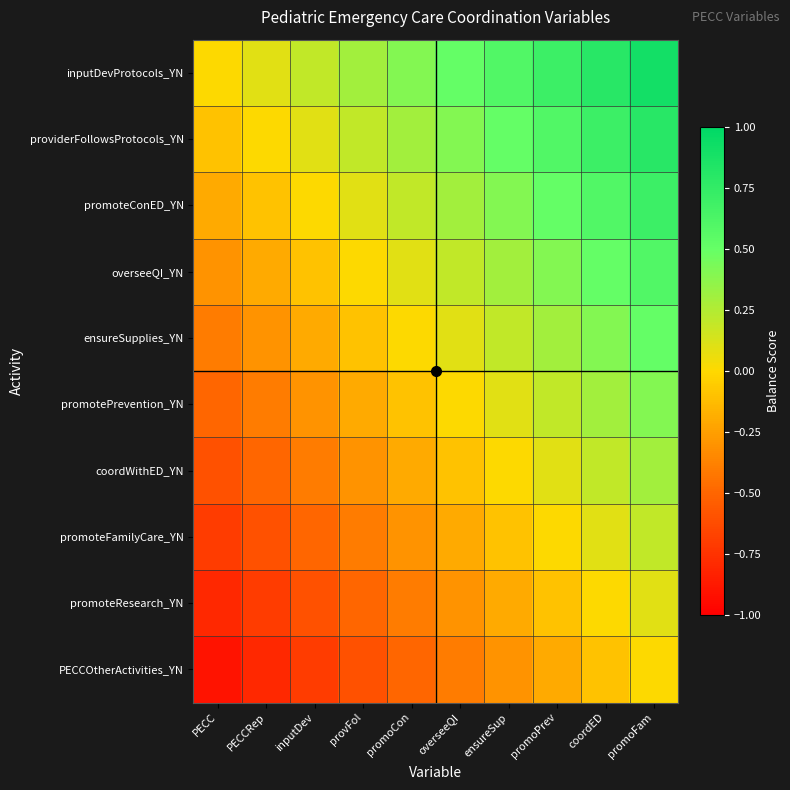

At how many categories does at least one series exceed 0?

9